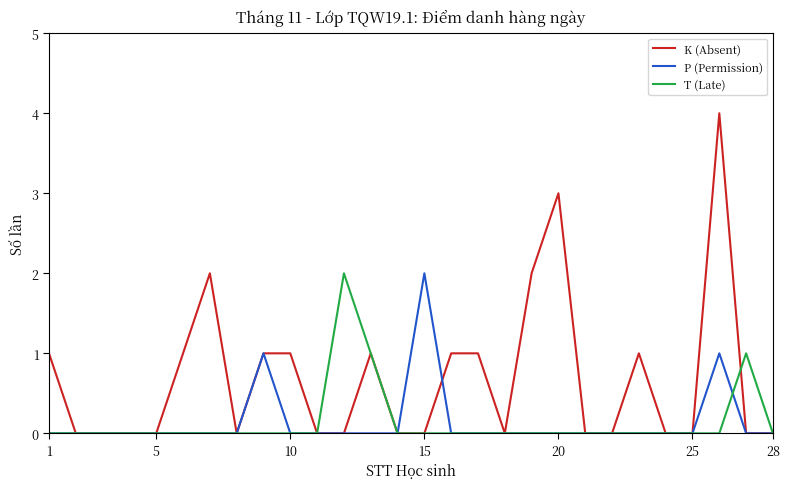

Reading right to left, extract all data points from this chart.

K (Absent): 0	0	4	0	0	1	0	0	3	2	0	1	1	0	0	1	0	0	1	1	0	2	1	0	0	0	0	1
P (Permission): 0	0	1	0	0	0	0	0	0	0	0	0	0	2	0	0	0	0	0	1	0	0	0	0	0	0	0	0
T (Late): 0	1	0	0	0	0	0	0	0	0	0	0	0	0	0	1	2	0	0	0	0	0	0	0	0	0	0	0